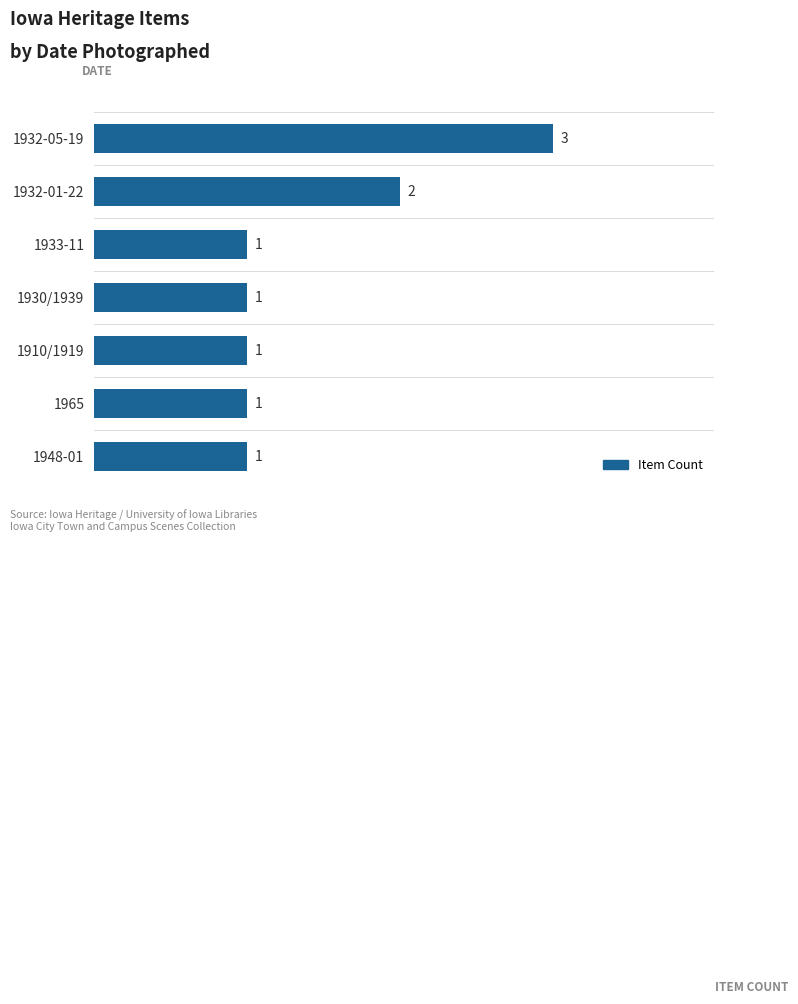

How many values are between 1 and 2?

6